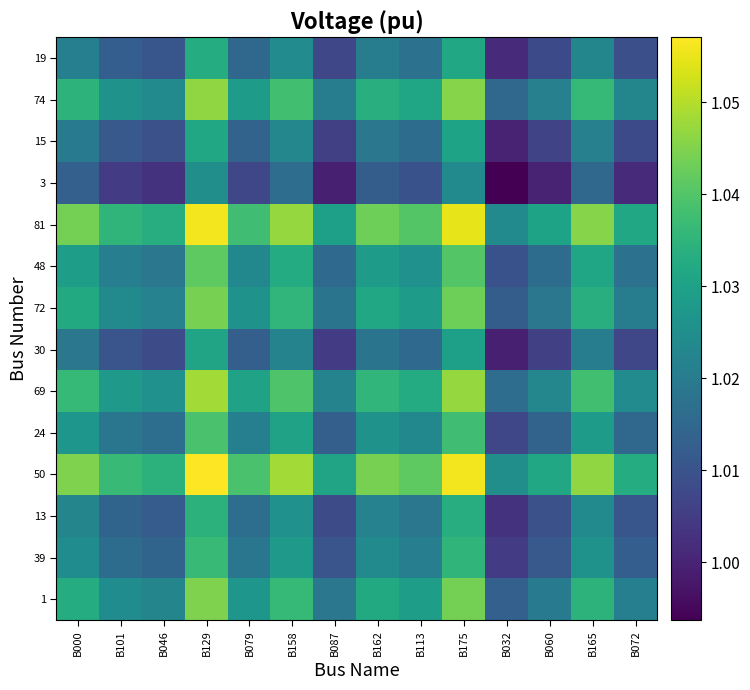

Which series changed the most between B032 and B060?

50